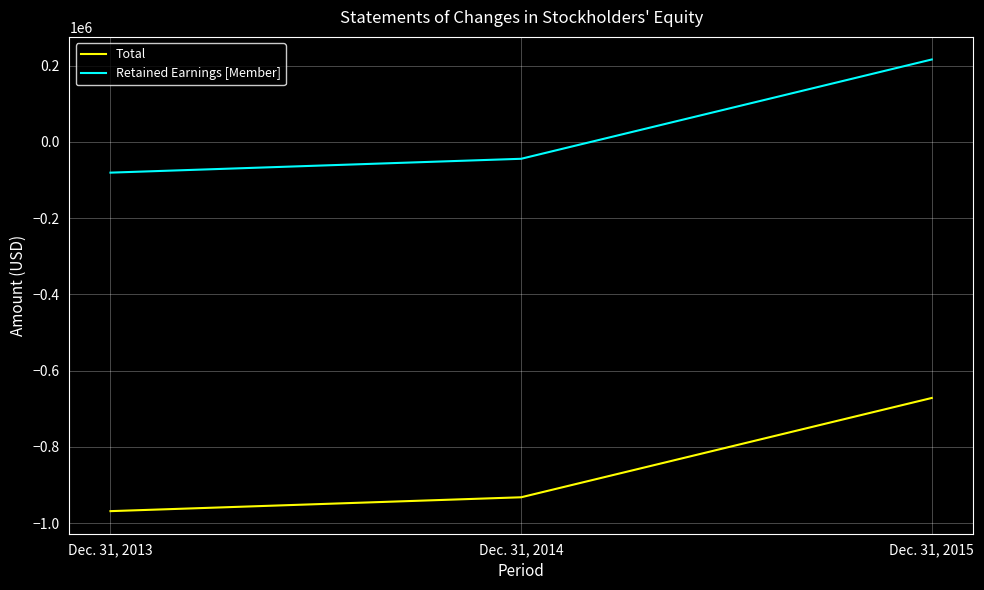

What is the difference between the maximum and minimum values in the Retained Earnings [Member] series?

296838